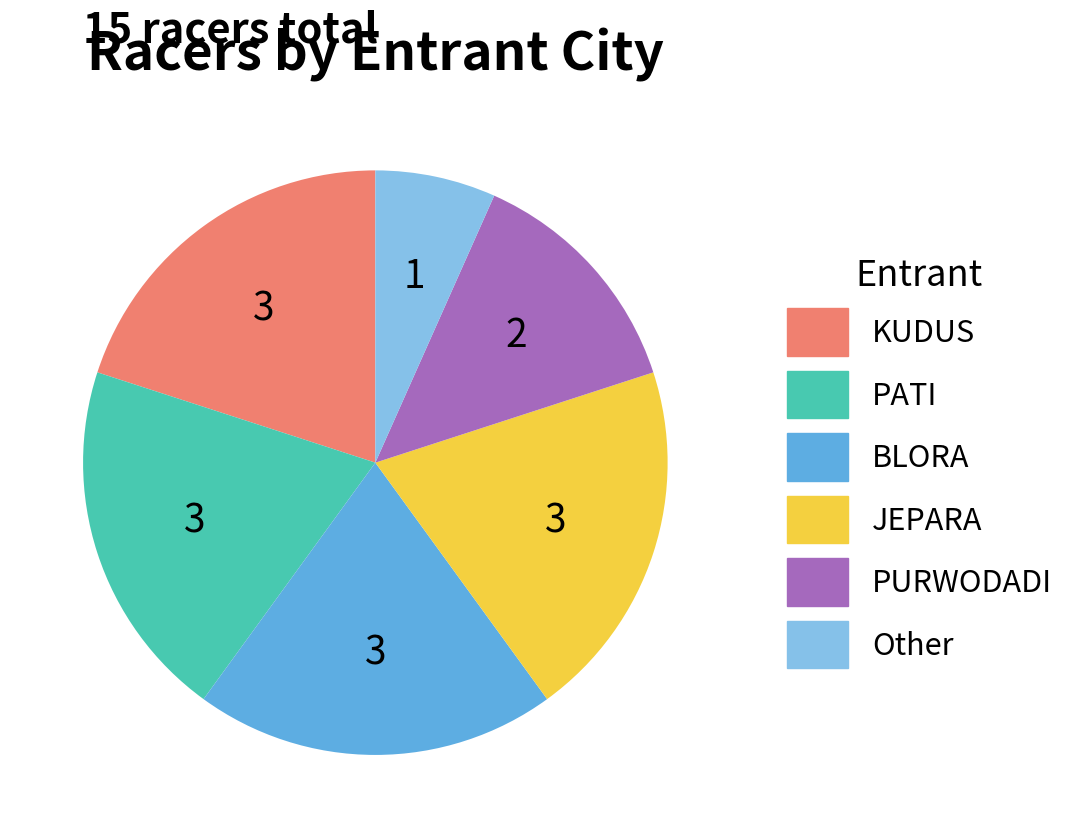

The JEPARA slice represents 20% of the pie. True or false?

True